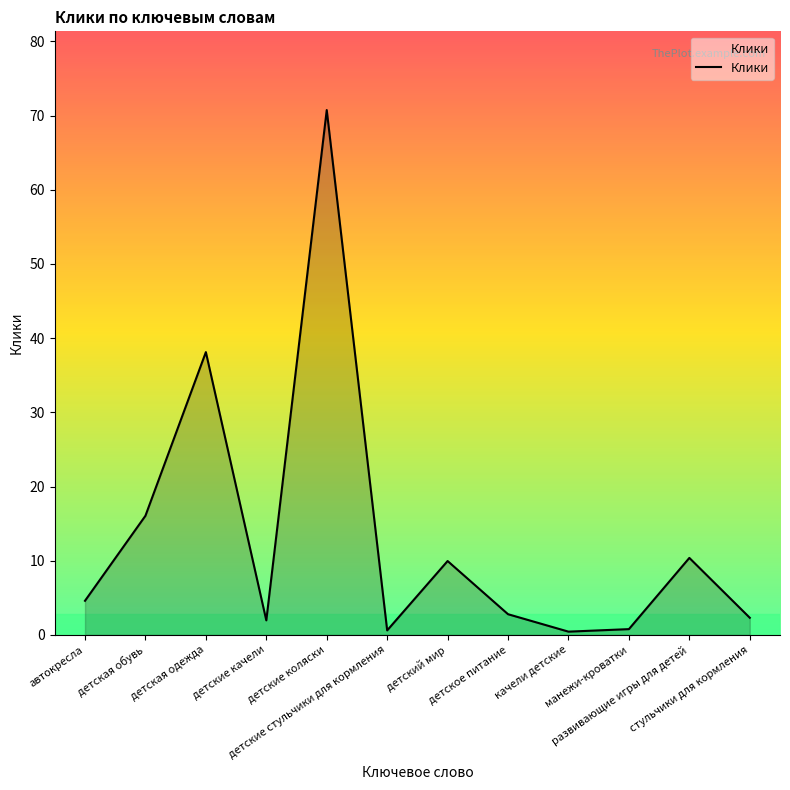

What position from the right is детские коляски?

8